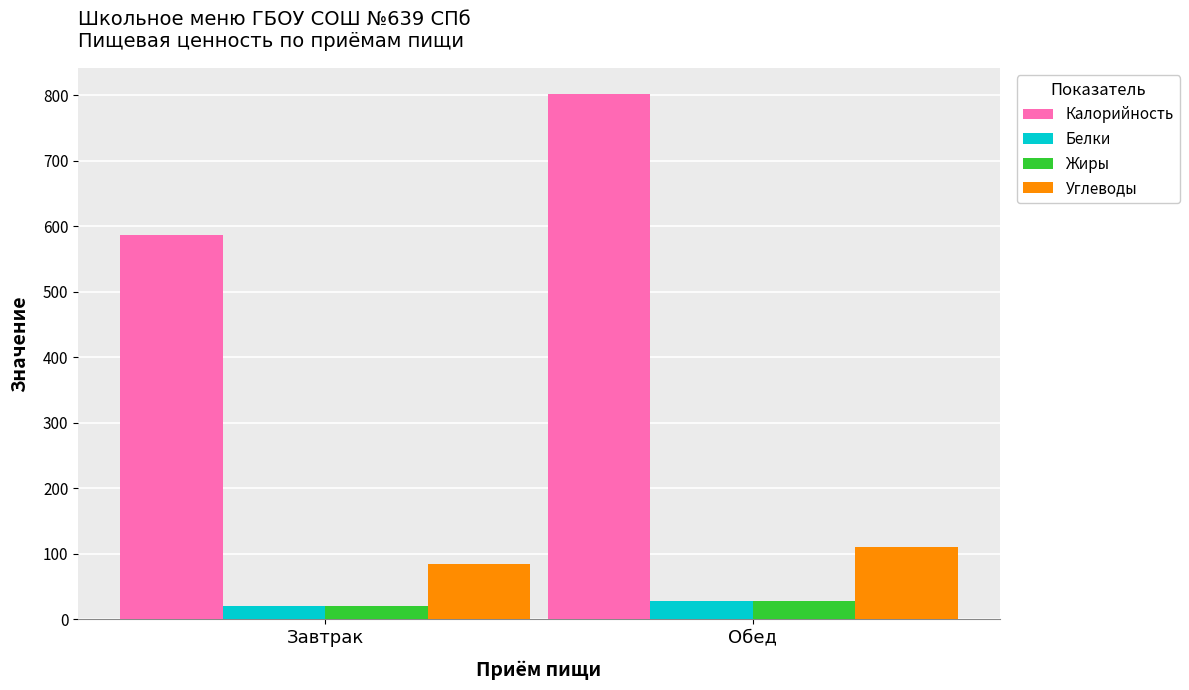

What is the approximate value of Калорийность at Обед?

802.0